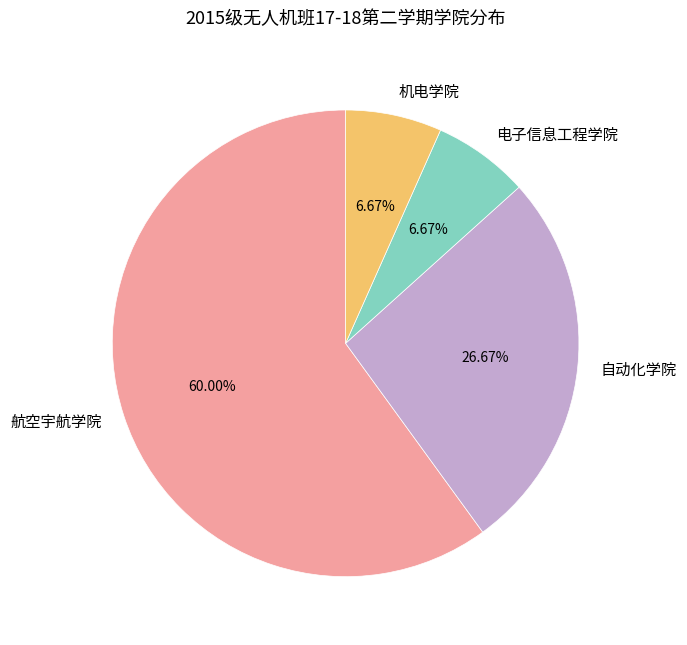

Is it true that 机电学院 is 7% of the pie?

True